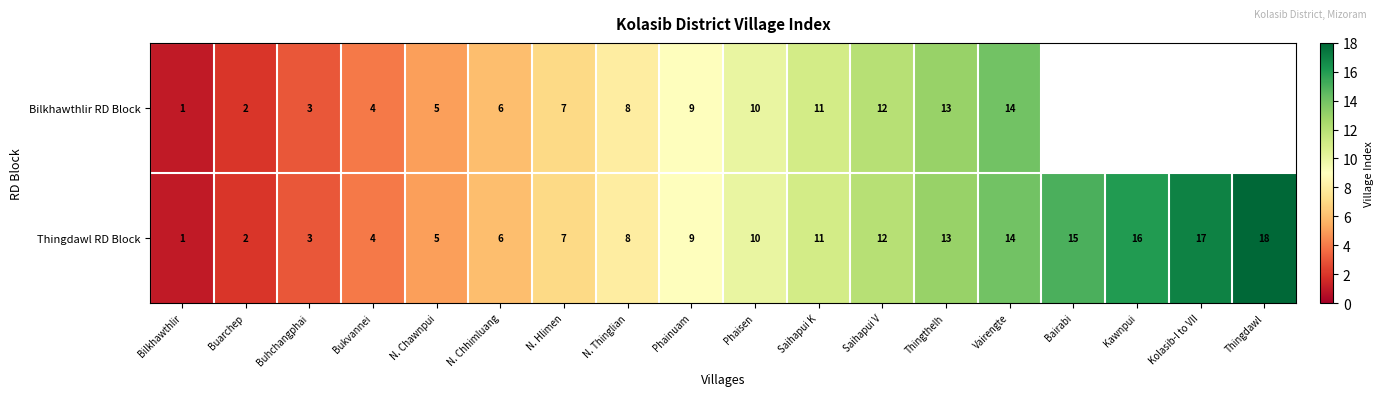

List the labels in order of Thingdawl RD Block value, smallest first.

Bilkhawthlir, Buarchep, Buhchangphai, Bukvannei, N. Chawnpui, N. Chhimluang, N. Hlimen, N. Thinglian, Phainuam, Phaisen, Saihapui K, Saihapui V, Thingthelh, Vairengte, Bairabi, Kawnpui, Kolasib-I to VII, Thingdawl